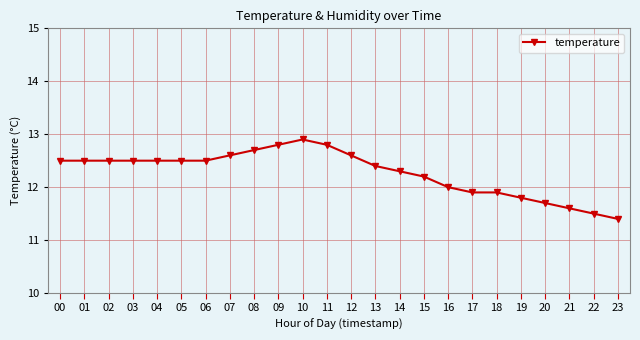

Is it true that the value at 11 is 12.8?

True